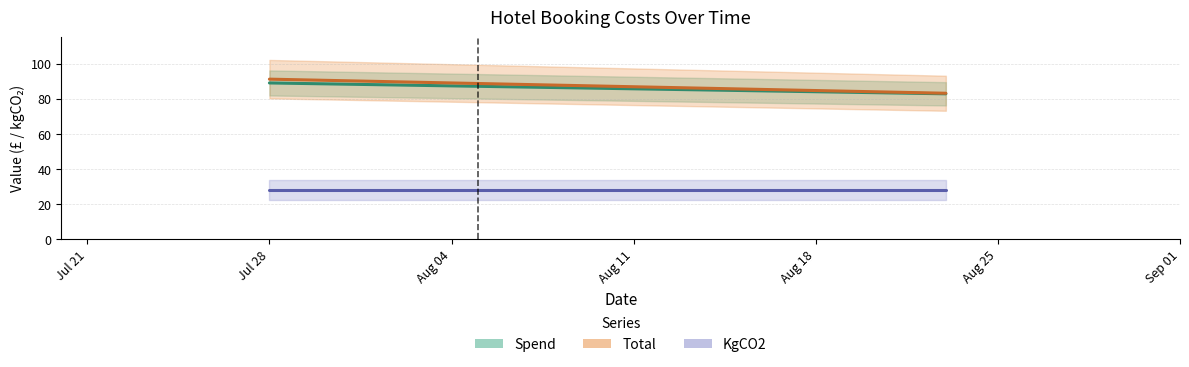

What is the highest value of the Total series?

91.2